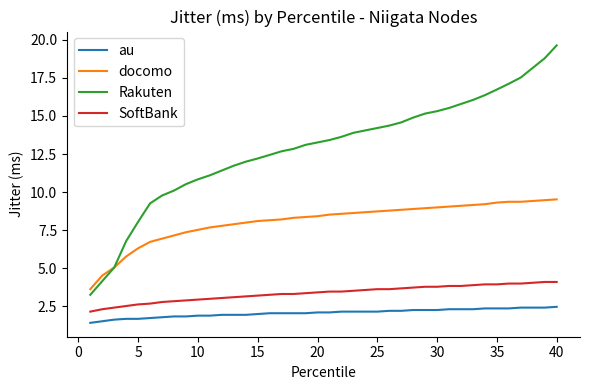

How many lines are shown in the chart?

4